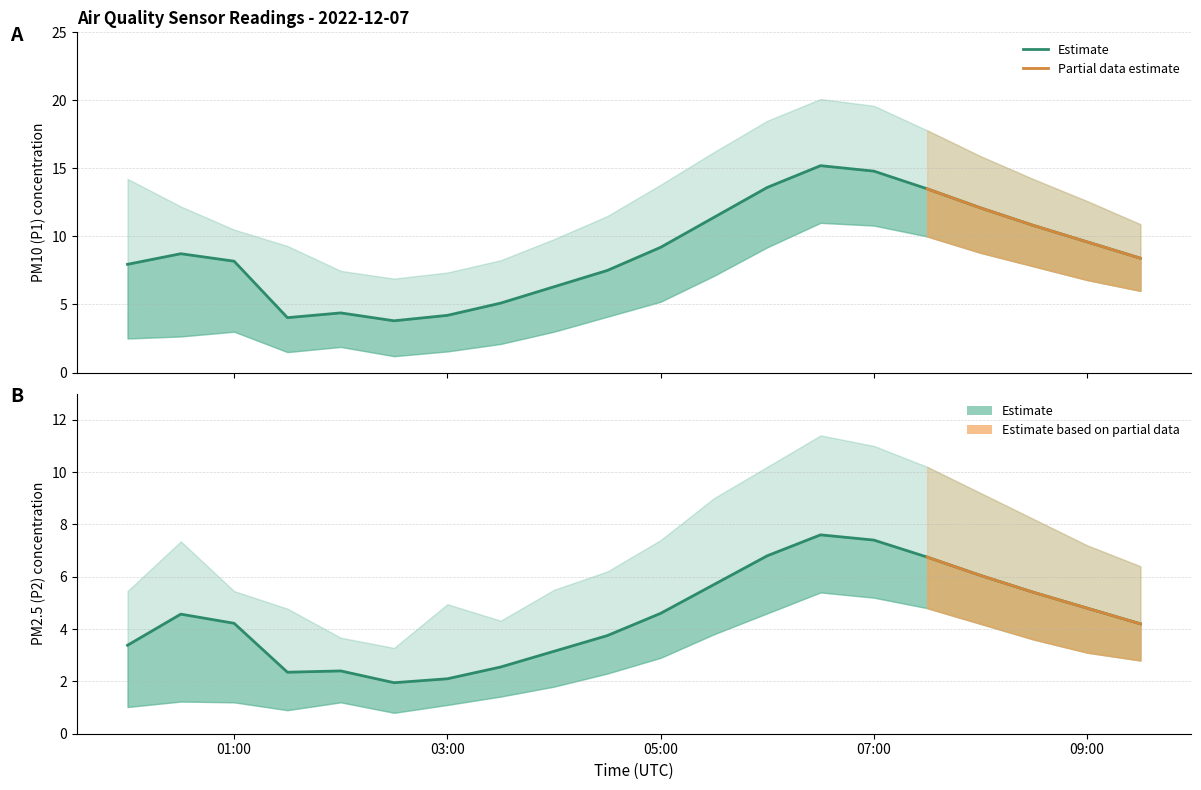

Which series changed the most between 02:30 and 09:30?

P1